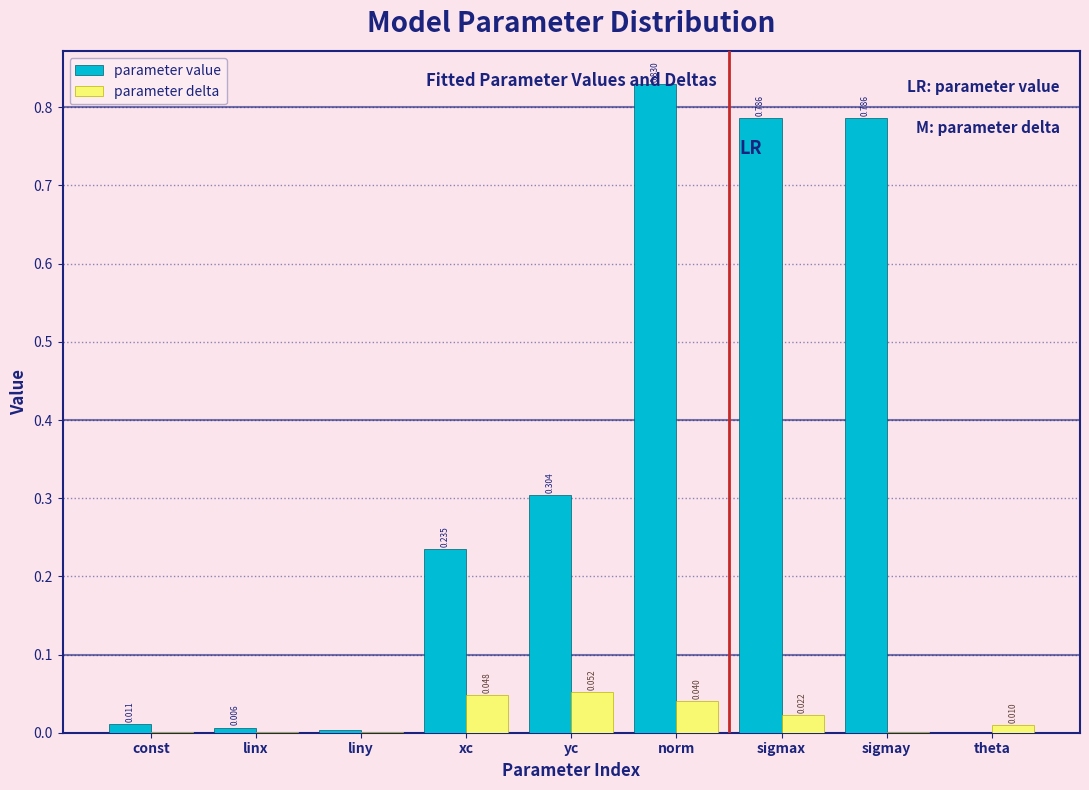

Which series changed the most between yc and sigmay?

parameter value